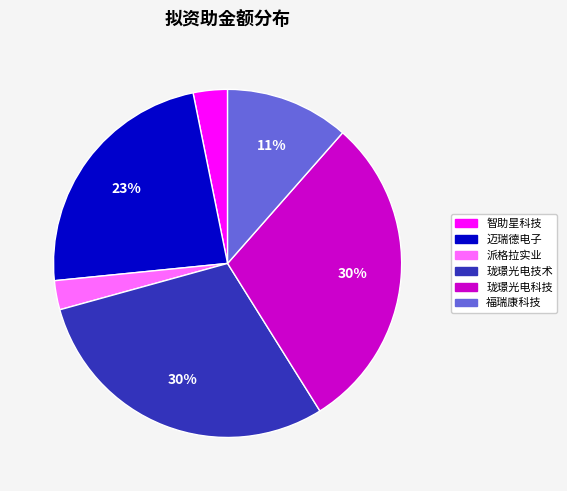

Is 智助星科技 the majority of the pie?

No